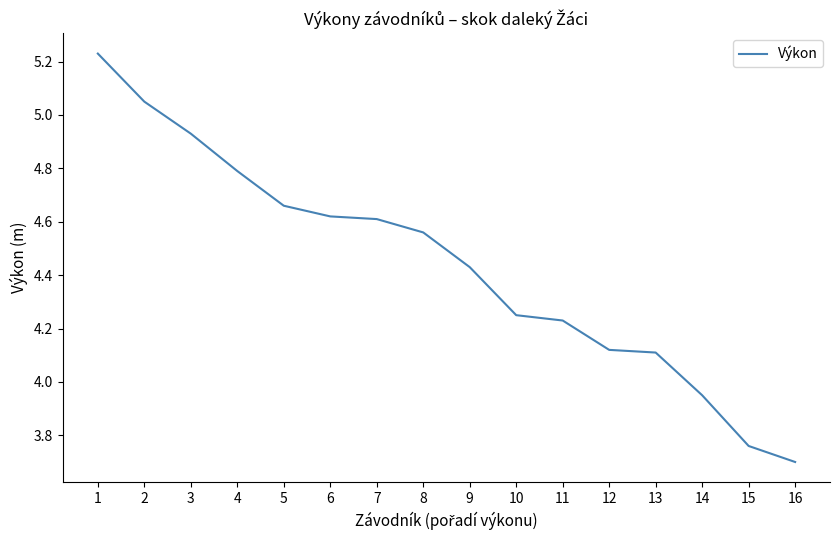

Is this an area chart (filled region under the line)?

No